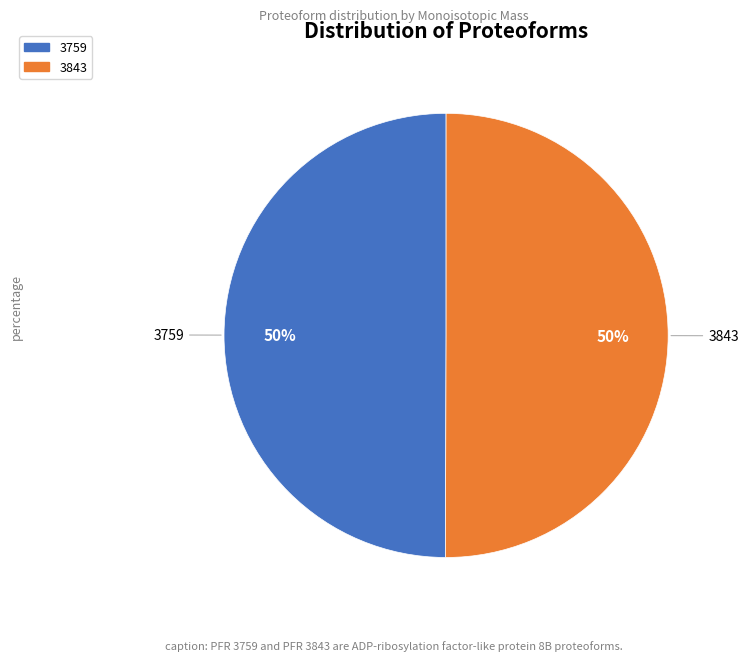

To the nearest percent, what percentage of the pie is 3843?

50%